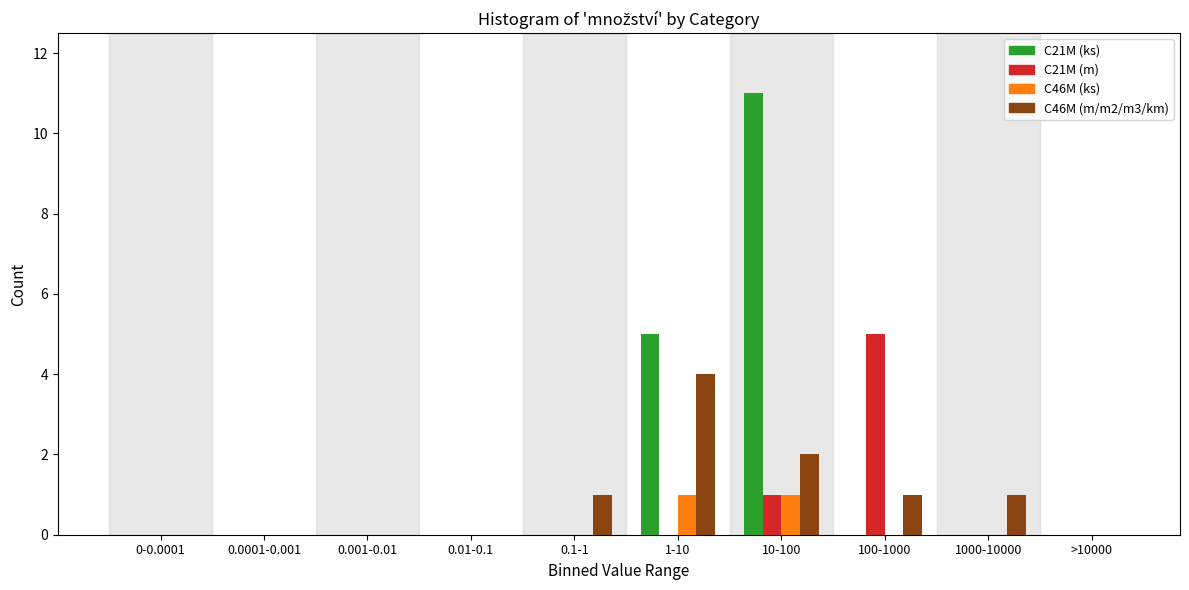

At which category does the chart reach its peak across all series?

10-100